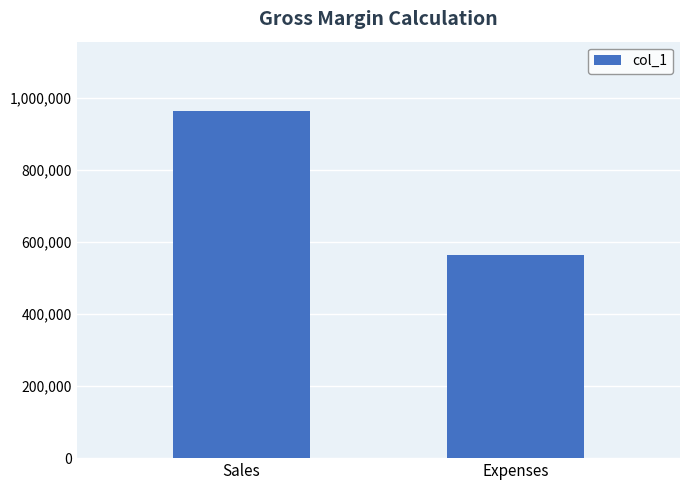

What is the change in value from Sales to Expenses?

-398896